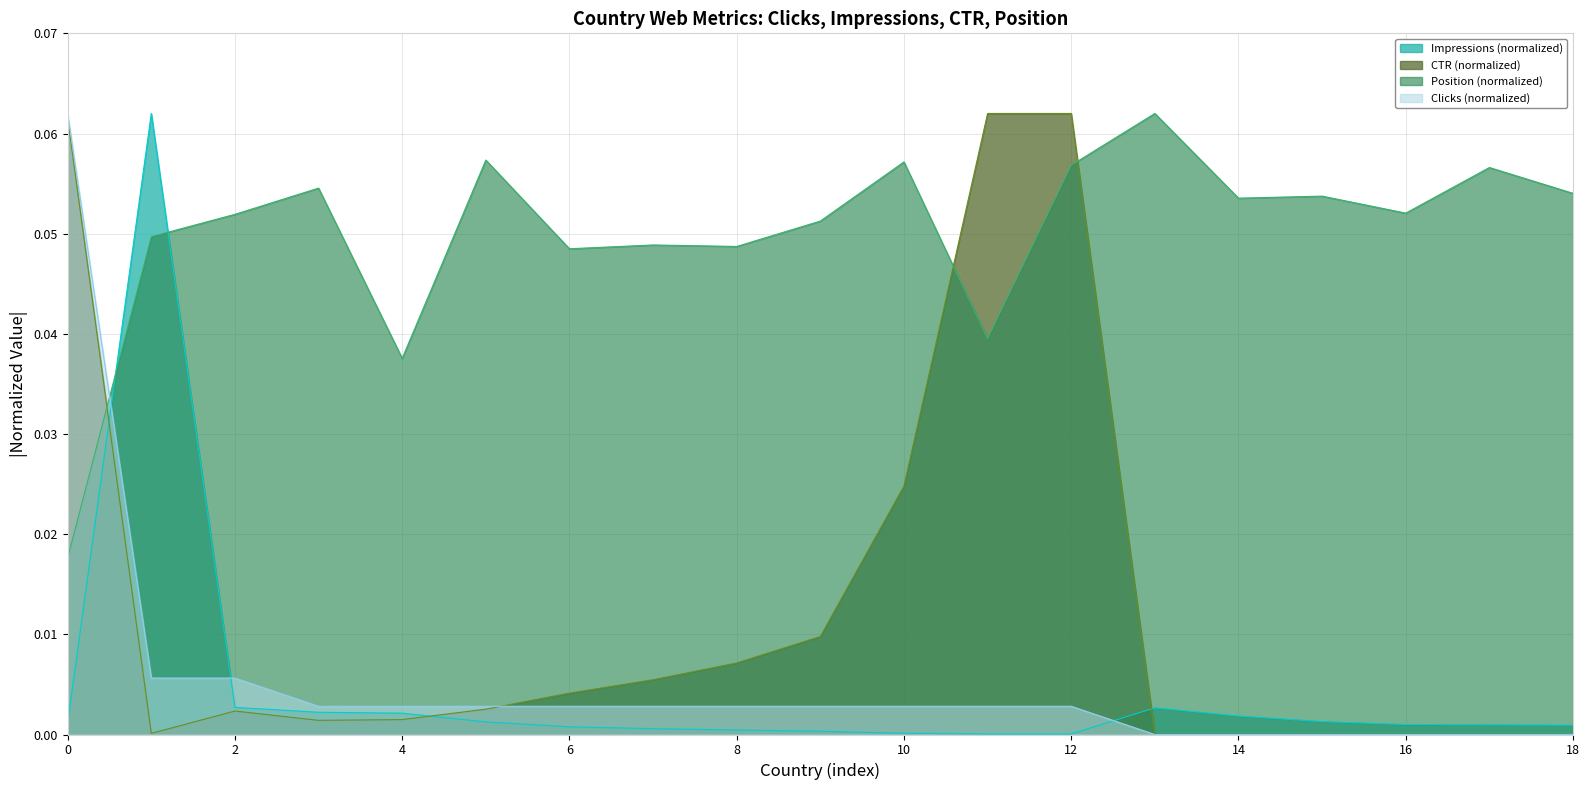

Does the chart have visible grid lines?

Yes